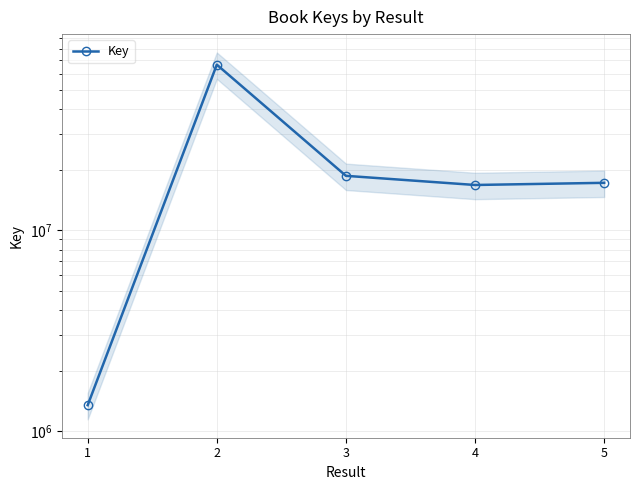

The chart shows a value of 66598463 at 2. True or false?

True